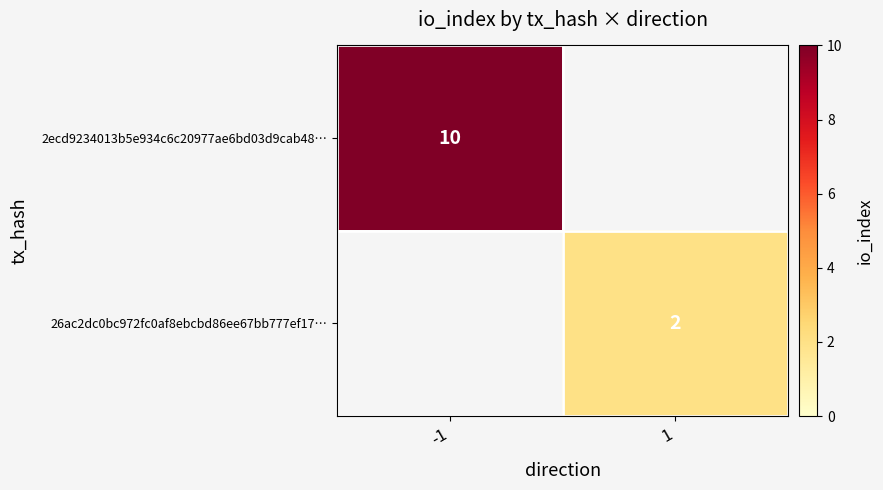

Is the value of 2ecd9234013b5e934c6c20977ae6bd03d9cab48… at -1 greater than the value of 26ac2dc0bc972fc0af8ebcbd86ee67bb777ef17… at 1?

Yes